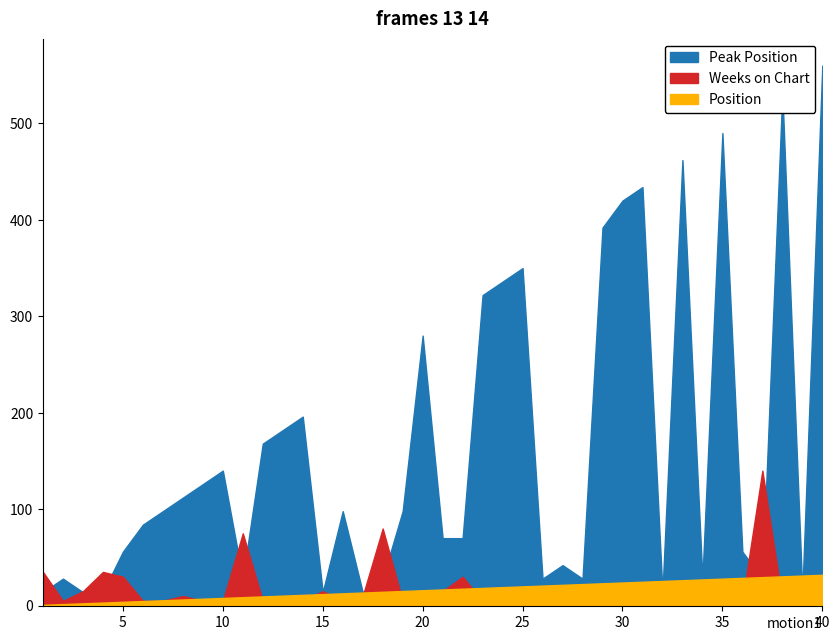

Between 38 and 39, which series saw the biggest shift?

Peak Position